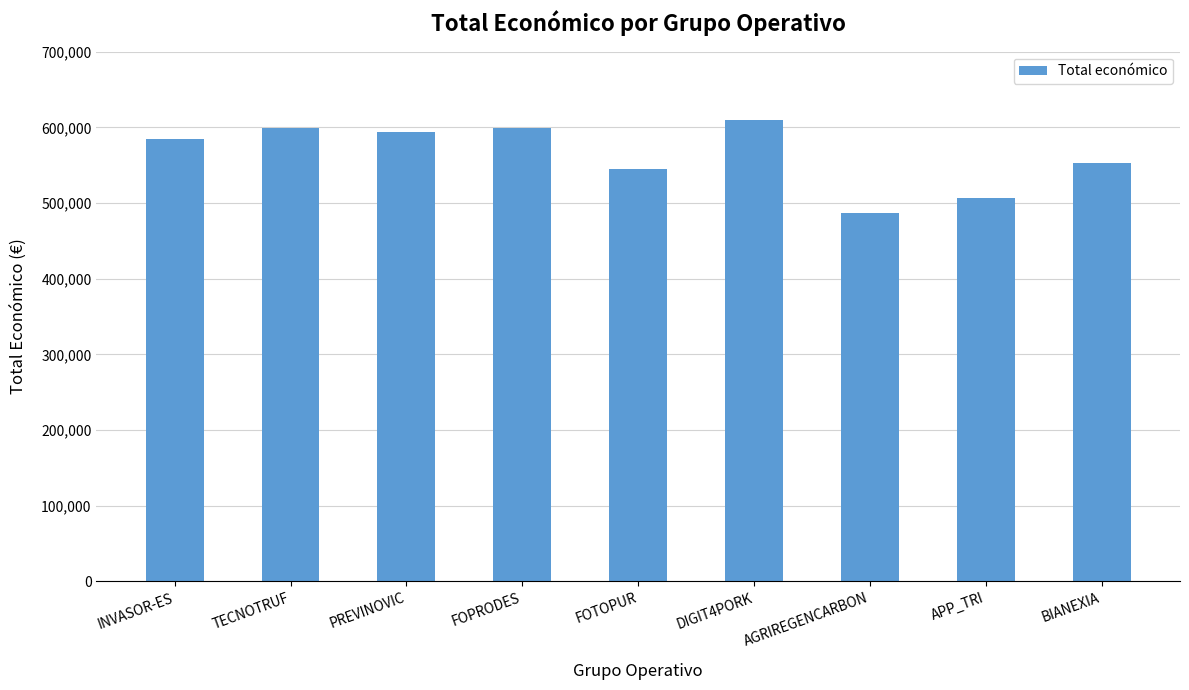

Count the number of data series in this chart.

1